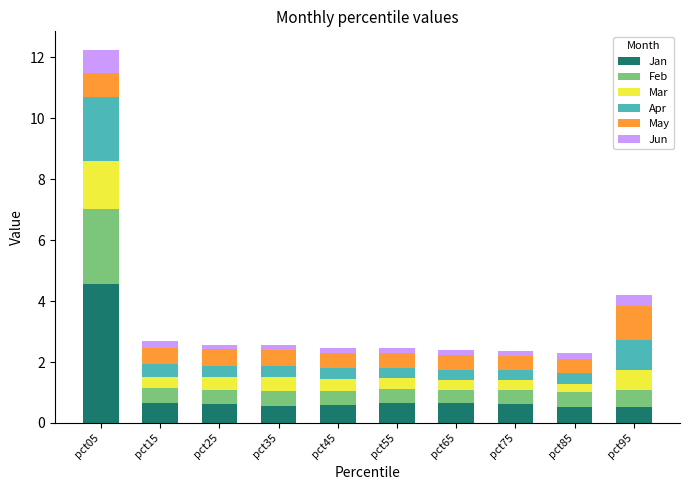

Count the number of data series in this chart.

6